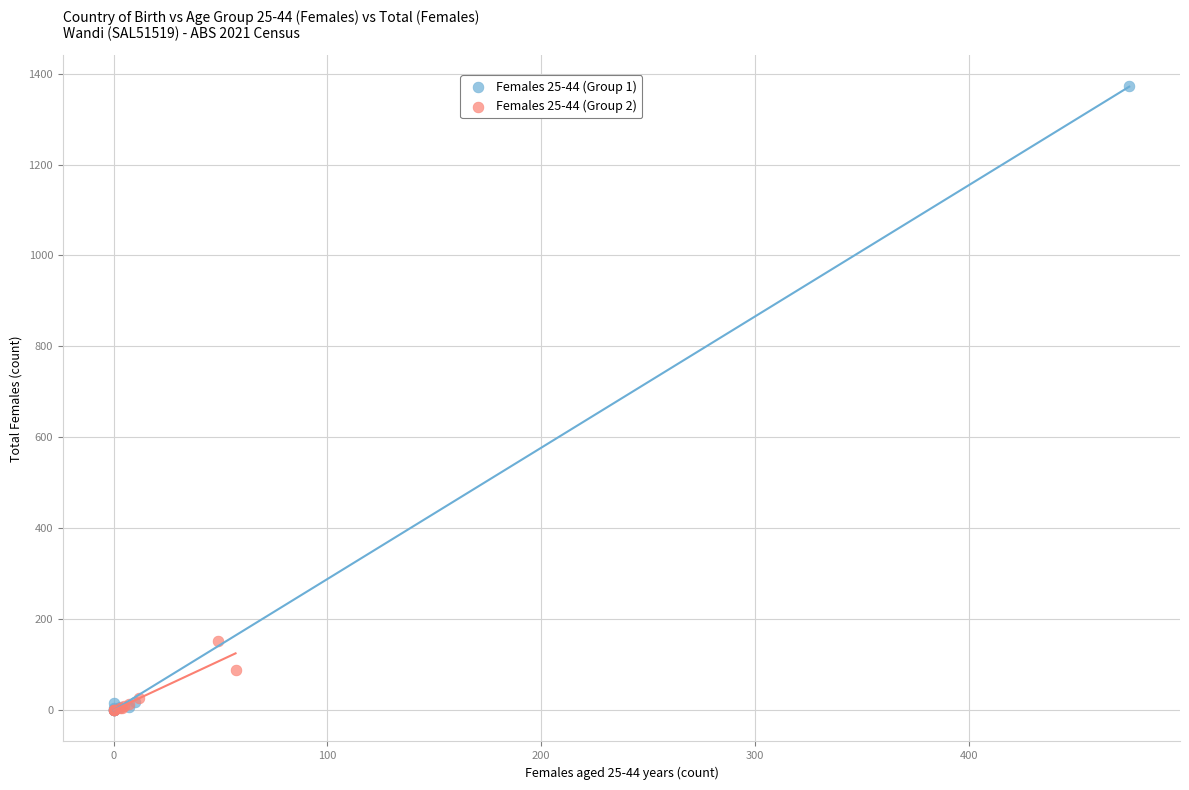

Which series reaches the maximum Y coordinate?

Females 25-44 (Group 1)